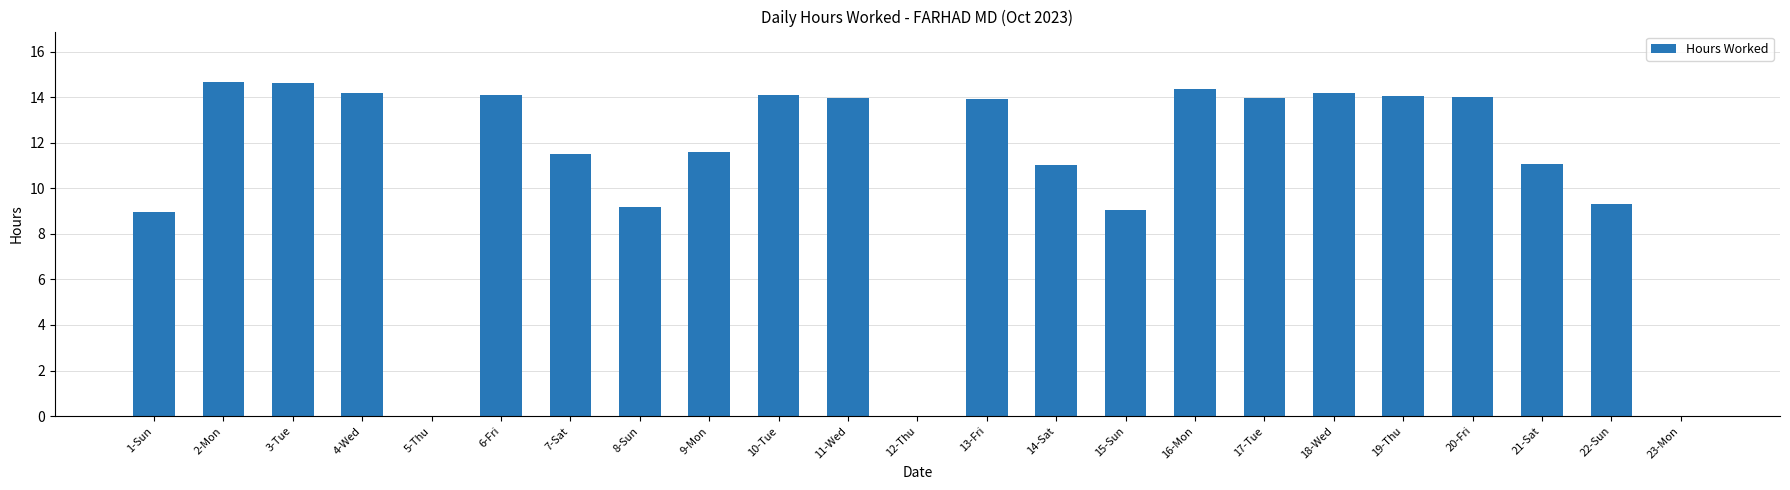

What is the greatest value displayed?

14.7